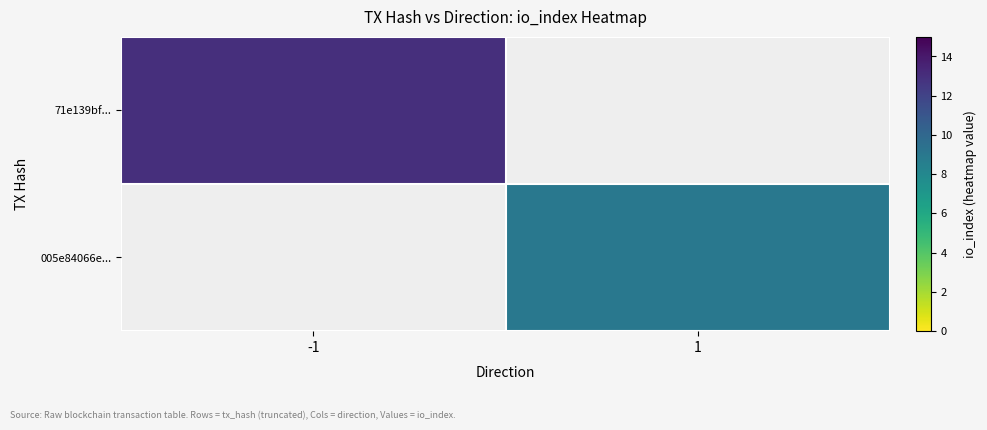

List the labels in order of 005e84066e... value, smallest first.

-1, 1